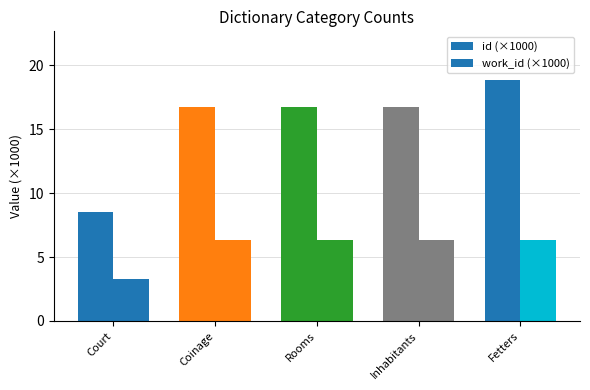

Count the number of categories in the chart.

5